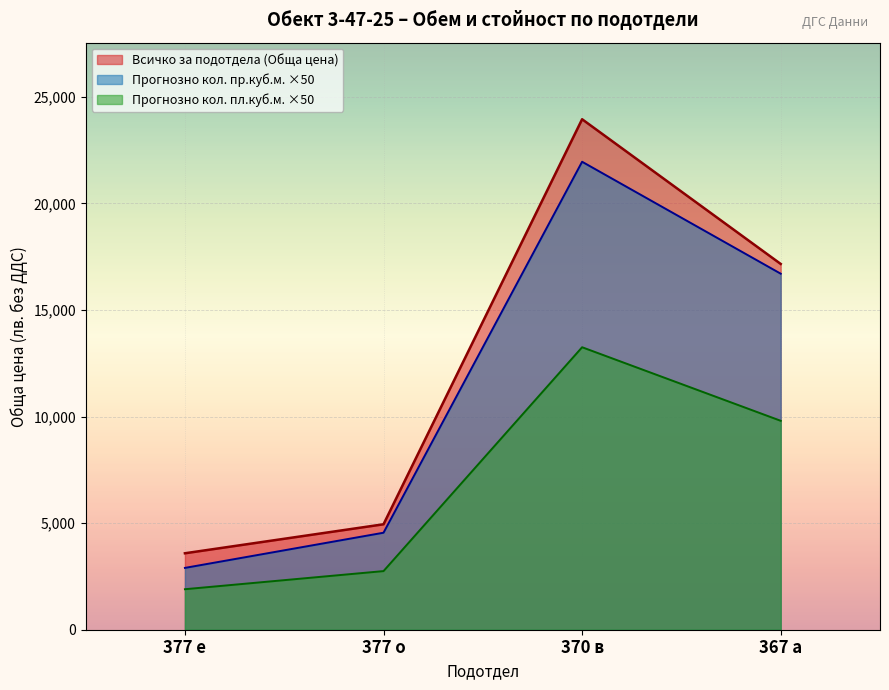

List the series in order of their overall mean, highest first.

Всичко за подотдела (Обща цена), Прогнозно кол. пр.куб.м. ×50, Прогнозно кол. пл.куб.м. ×50